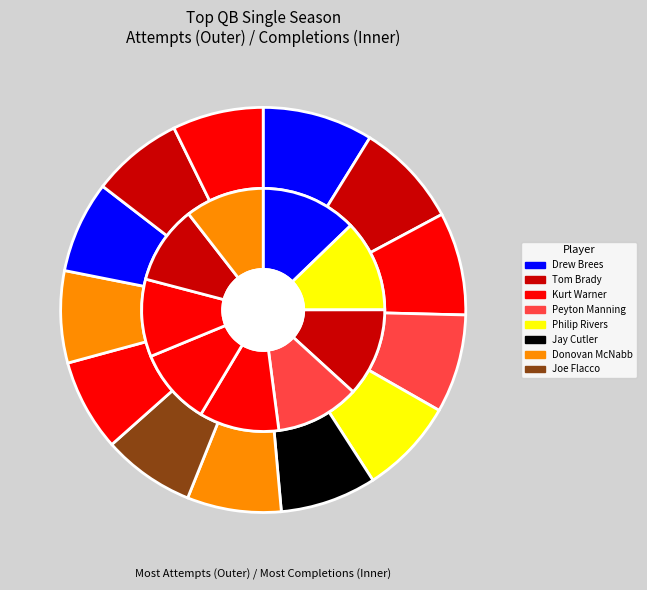

Which has a higher value, Kurt Warner or Donovan McNabb?

Kurt Warner